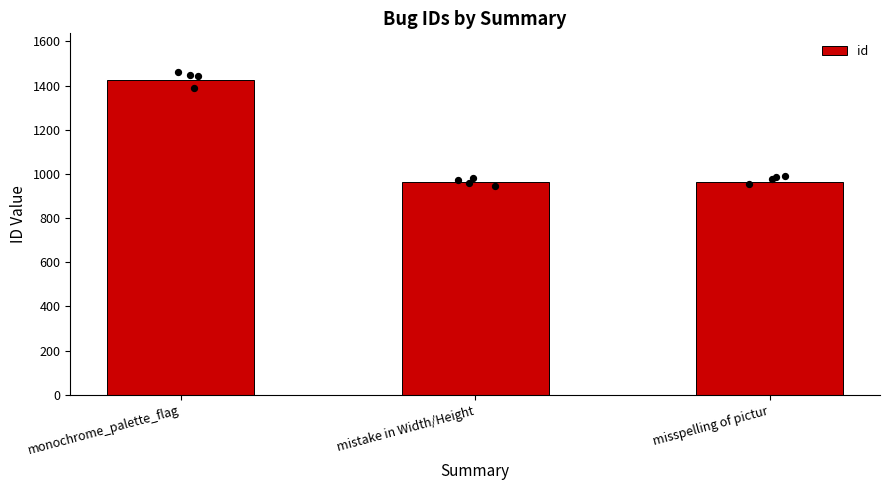

Between monochrome_palette_flag and mistake in Width/Height, which is larger?

monochrome_palette_flag